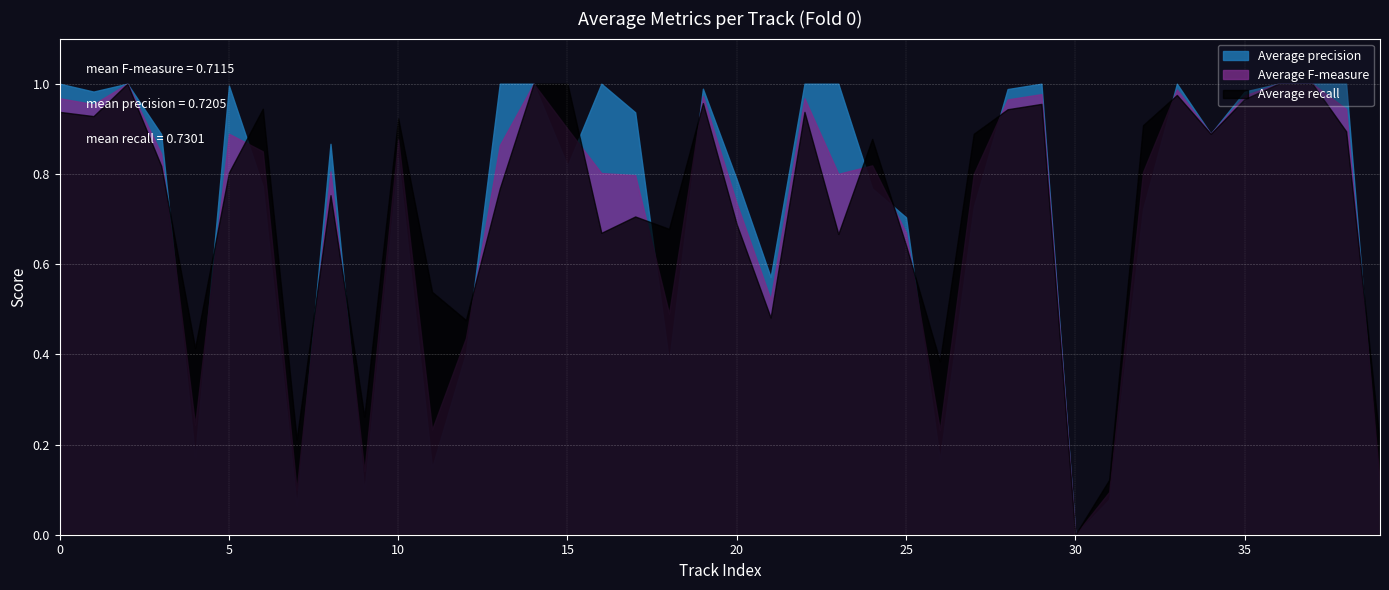

The value of Average recall at 0 is 0.4. True or false?

False